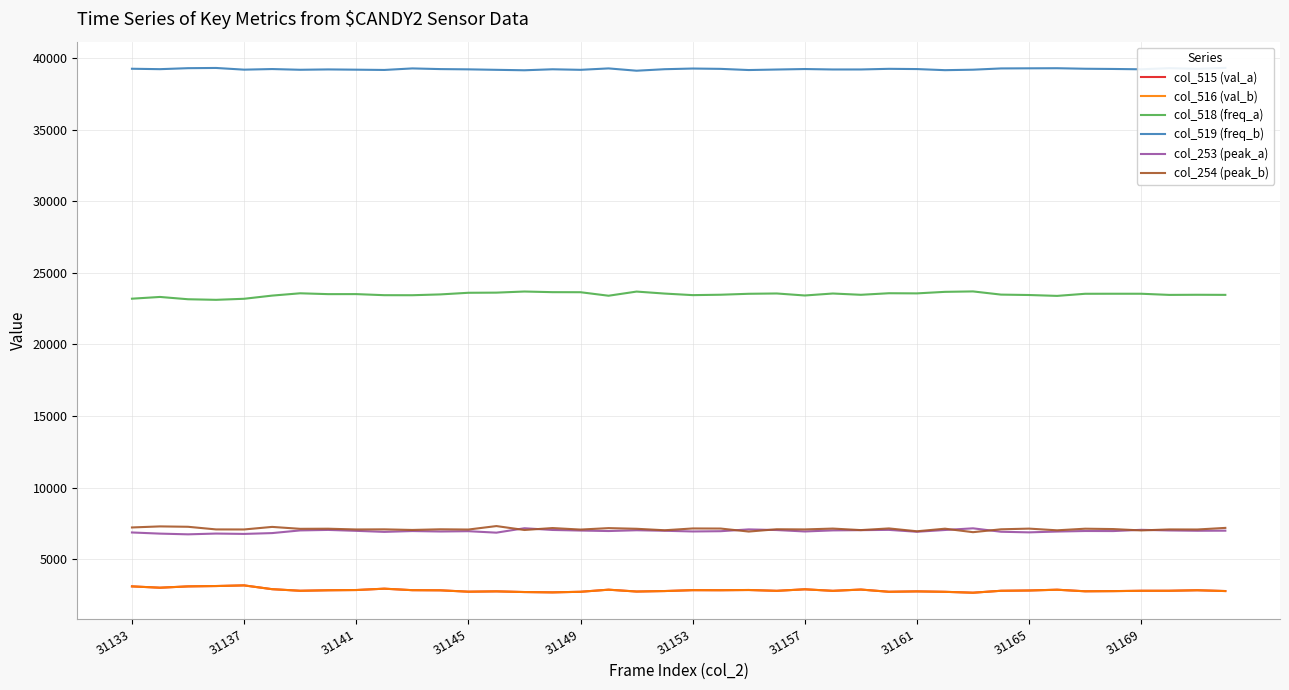

What is the maximum value for col_253 (peak_a)?

7161